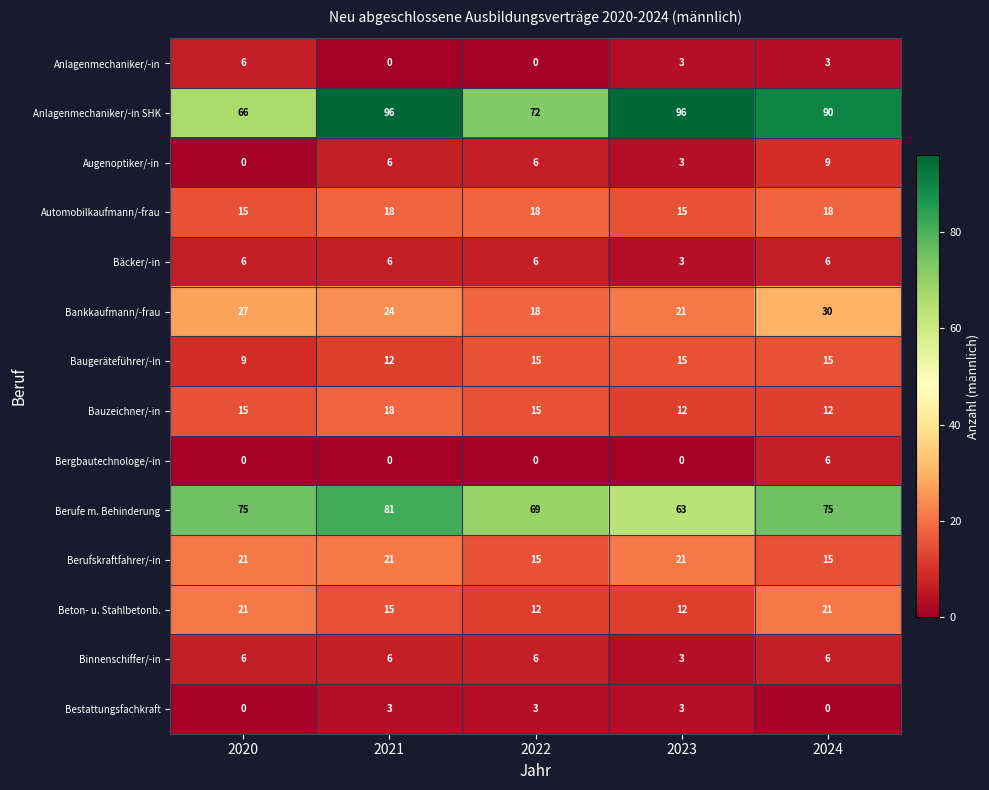

True or false: Anlagenmechaniker/-in SHK has a value of 51 at 2024.

False